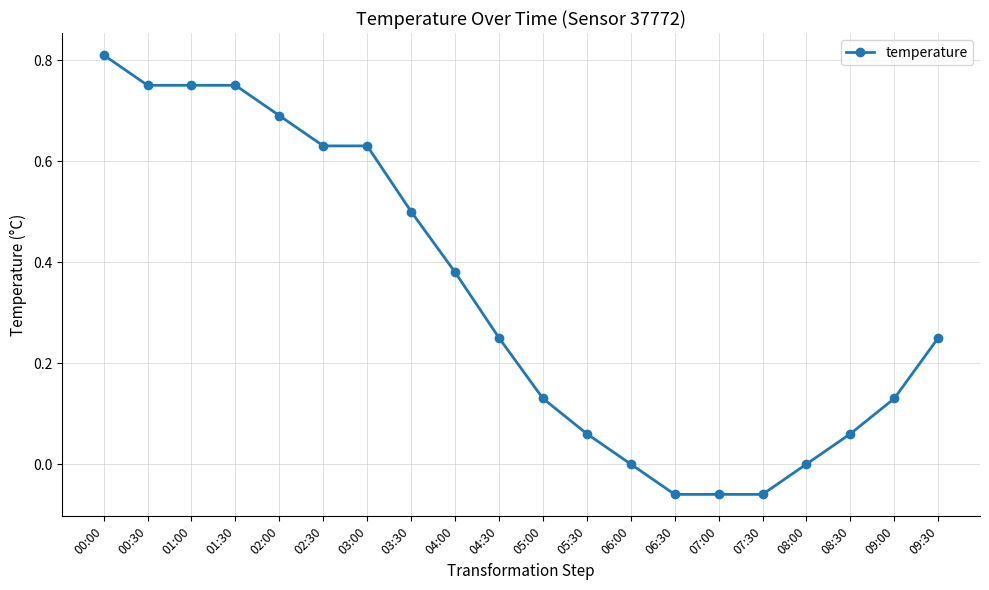

Which label corresponds to the largest value in the chart?

00:00